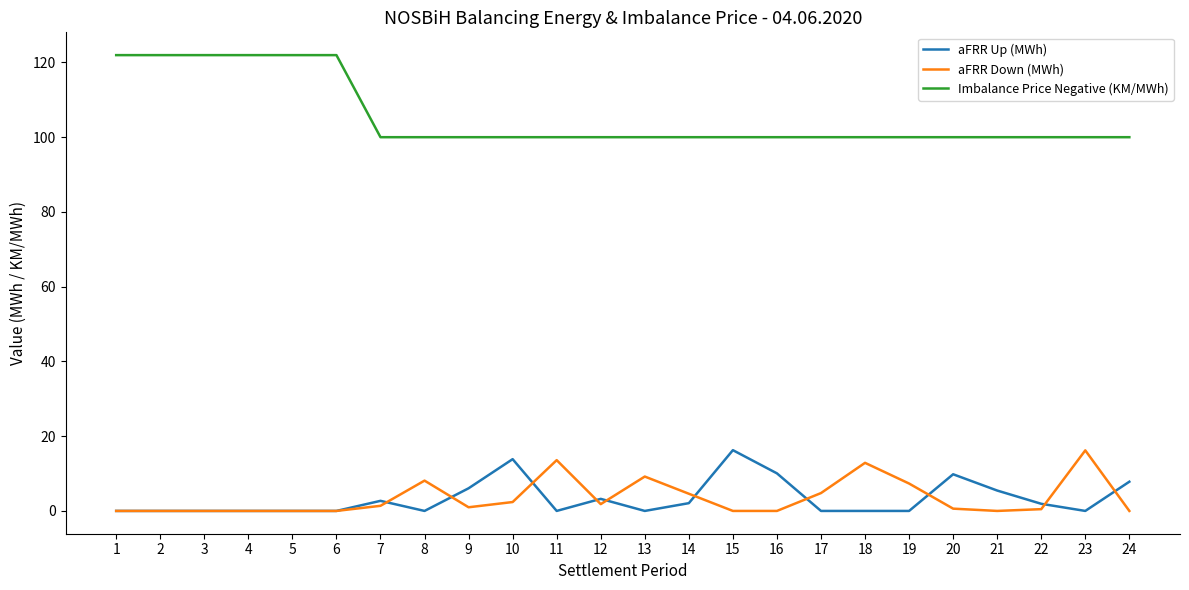

What is the total value across all series at 11?

113.6